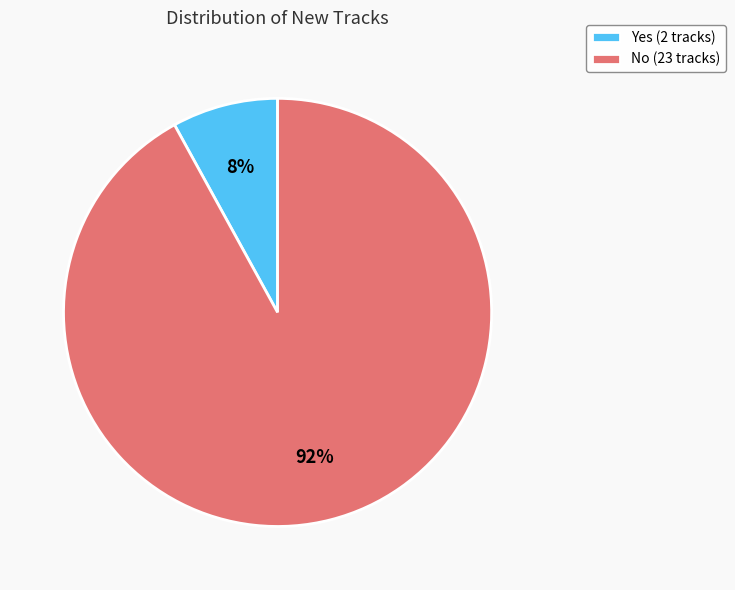

What percentage is the No (23 tracks) slice, to the nearest percent?

92%